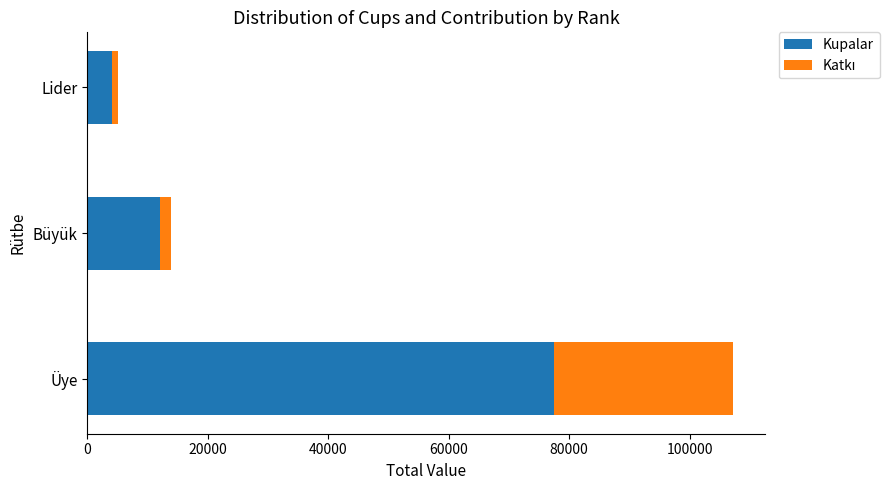

The value of Kupalar at Üye is 77542. True or false?

True